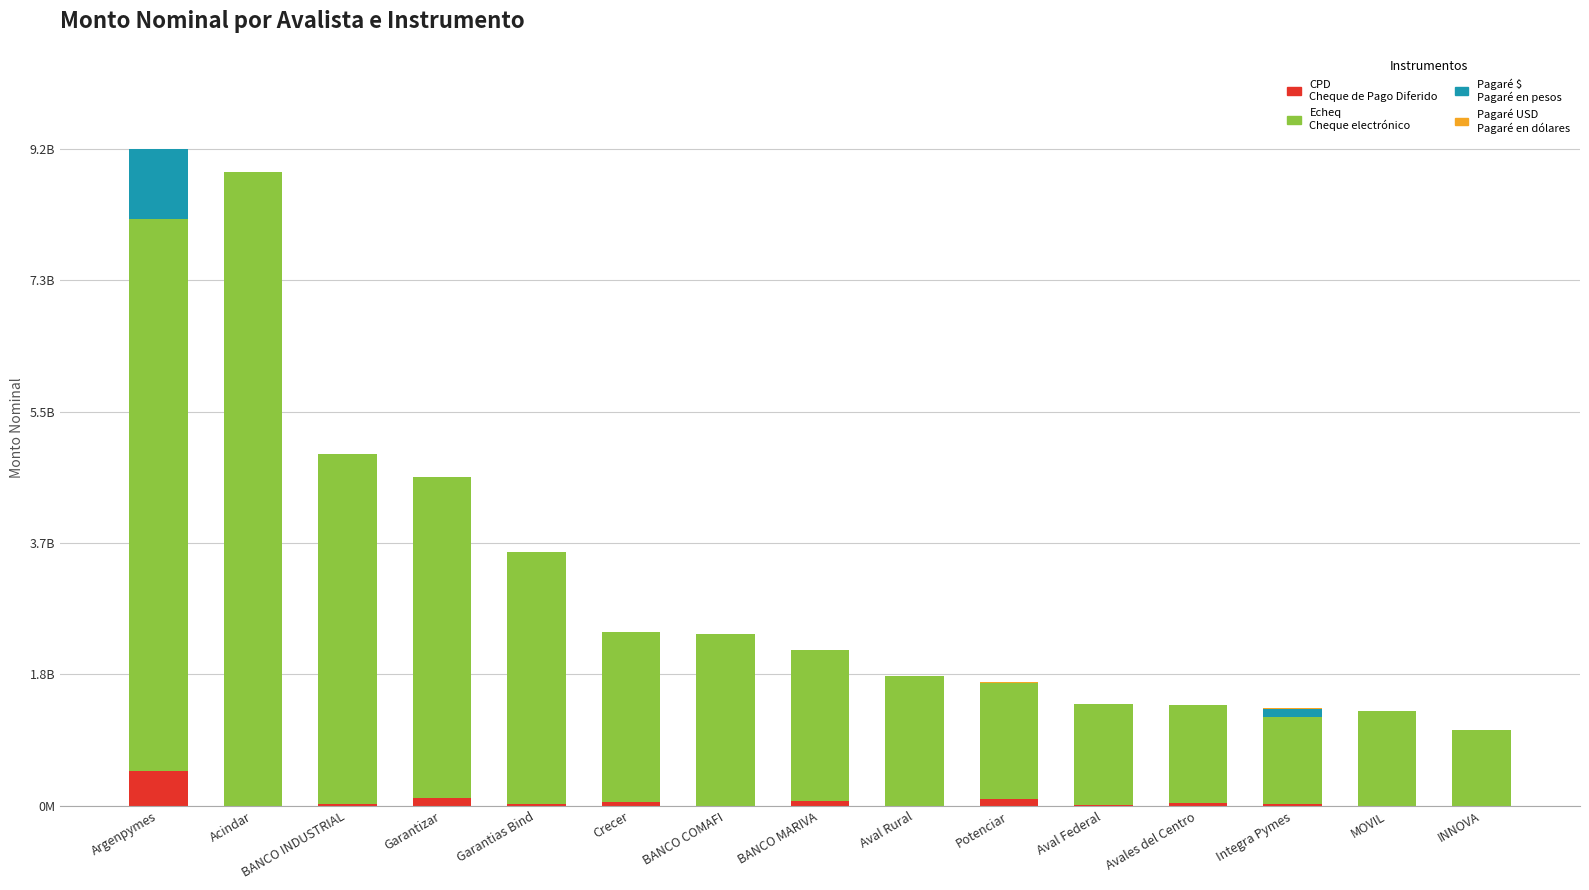

Between Potenciar and Avales del Centro, which is larger?

Potenciar